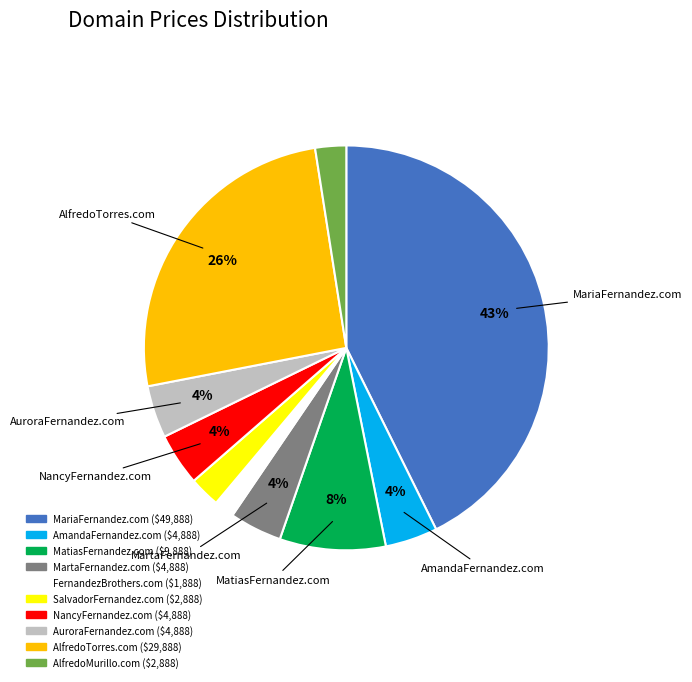

How many segments does this pie chart have?

10